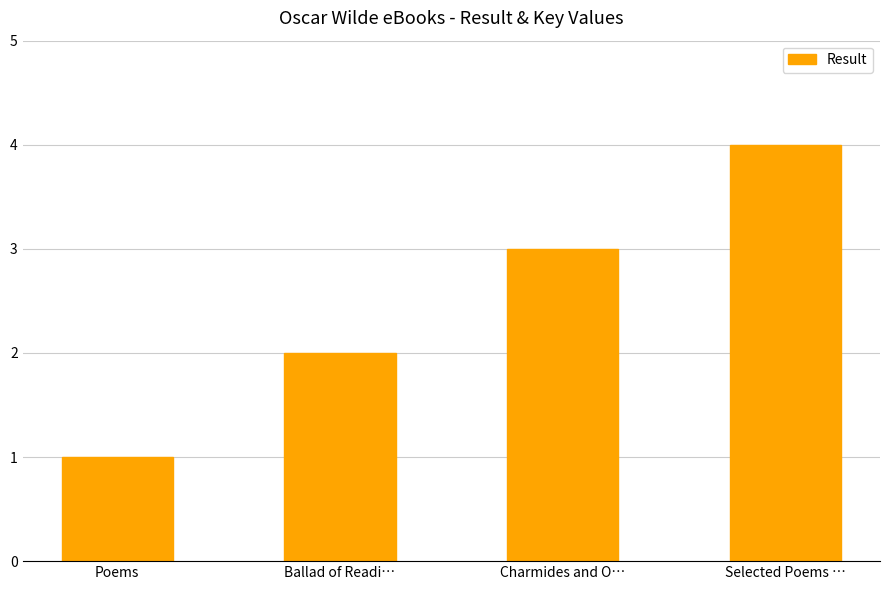

What is the change in value from Ballad of Readi… to Charmides and O…?

+1